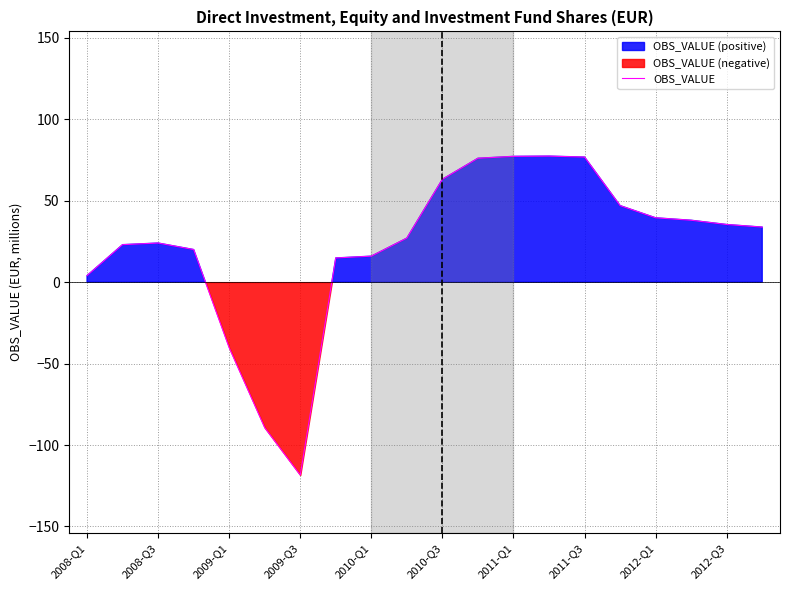

What is the value of the 8th point from the left?

14.8